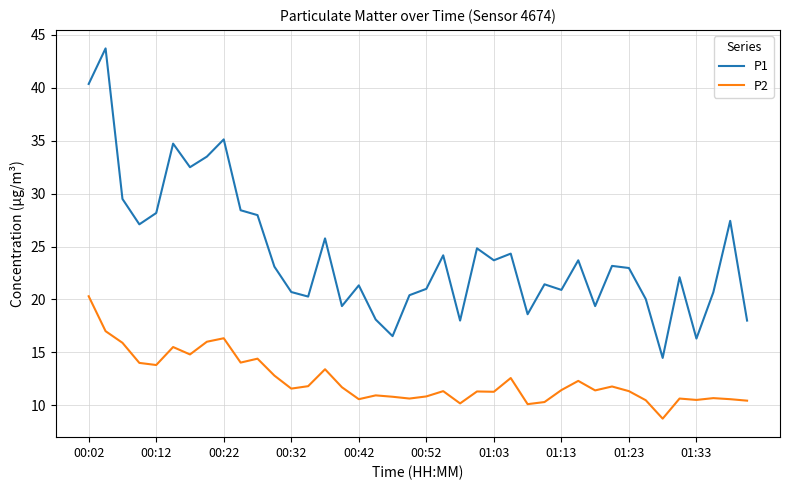

True or false: P2 and P1 intersect in this chart.

False